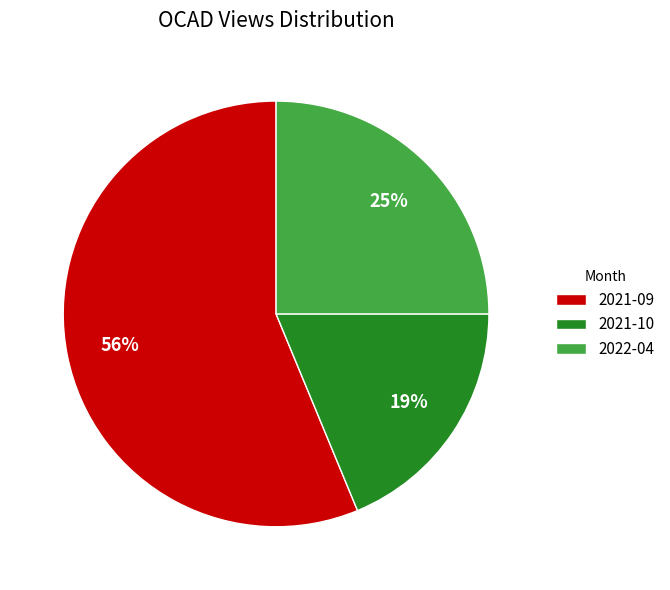

Combined, do 2022-04 and 2021-10 account for over 50%?

No